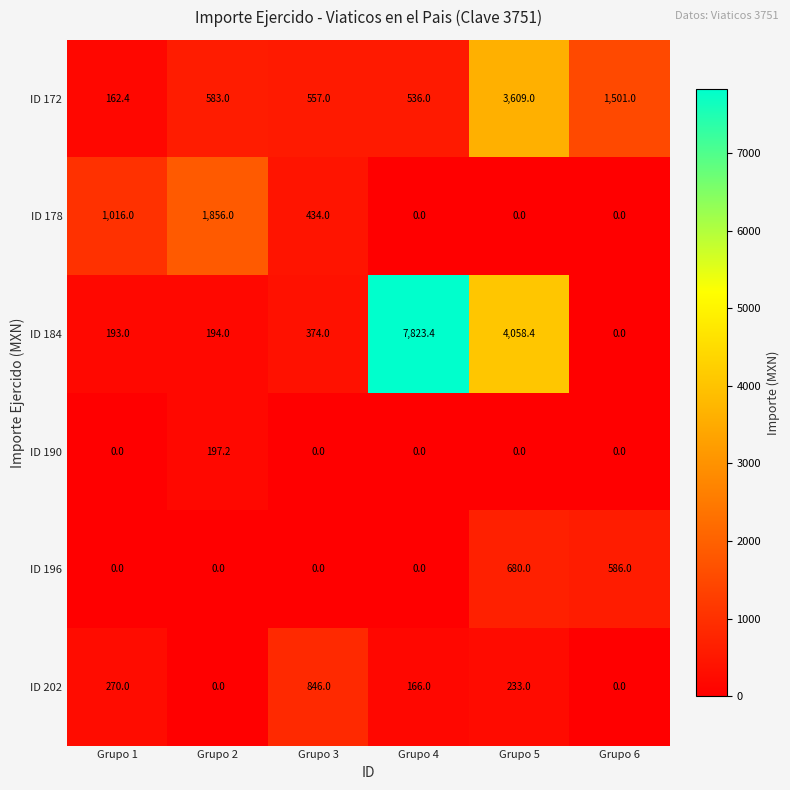

At how many categories does at least one series exceed 7444?

1